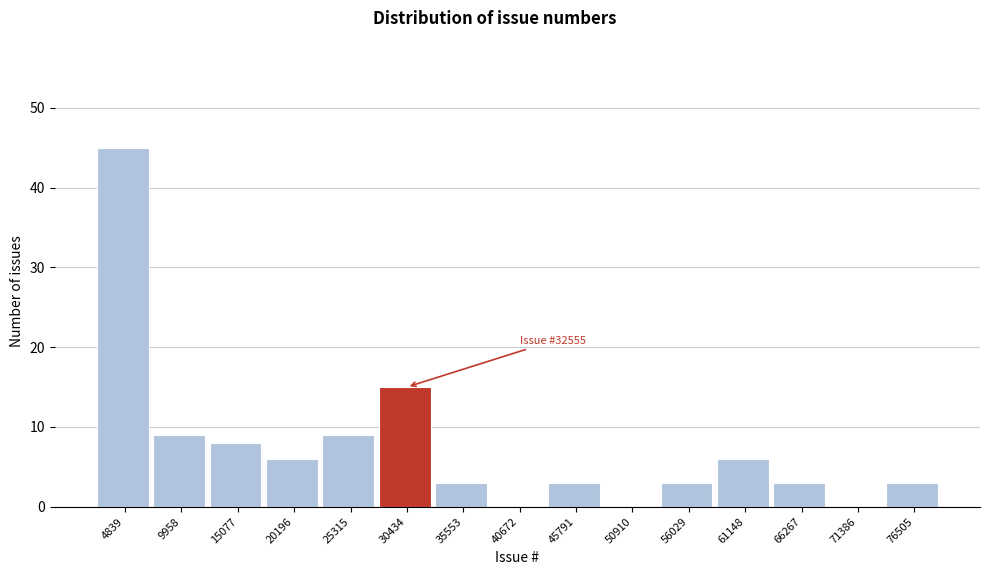

Reading right to left, transcribe all the data shown in this chart.

76505=3	71386=0	66267=3	61148=6	56029=3	50910=0	45791=3	40672=0	35553=3	30434=15	25315=9	20196=6	15077=8	9958=9	4839=45